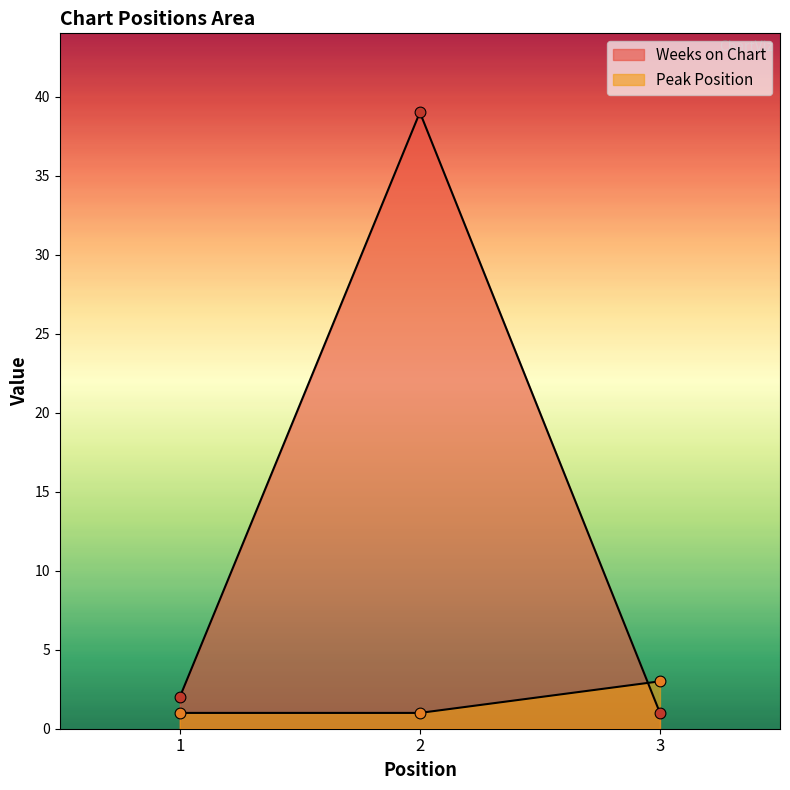

Which series has the largest Y range (max minus min)?

Weeks on Chart